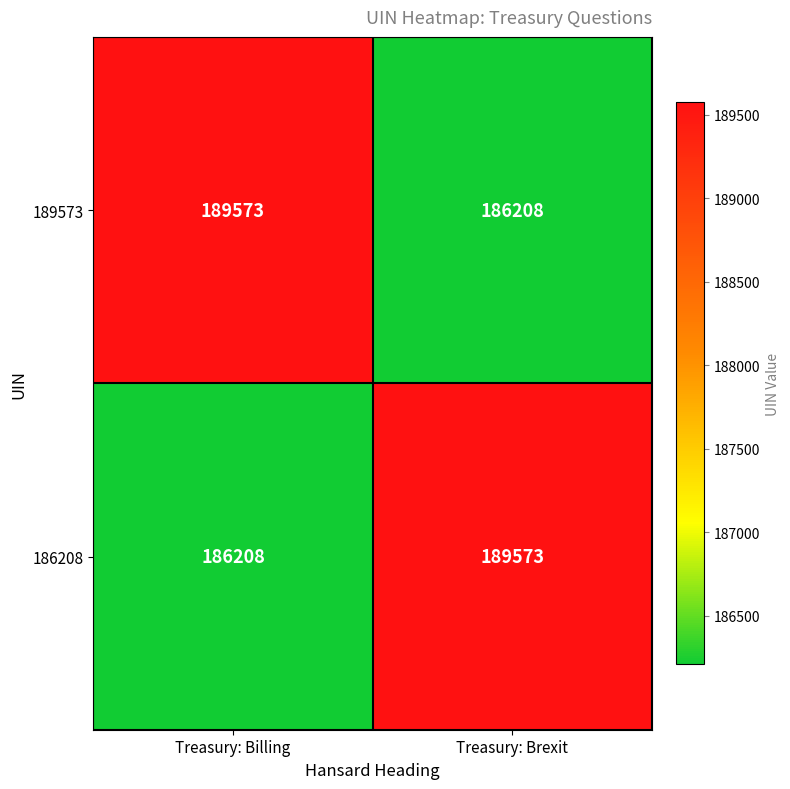

At how many categories does at least one series exceed 186687?

2